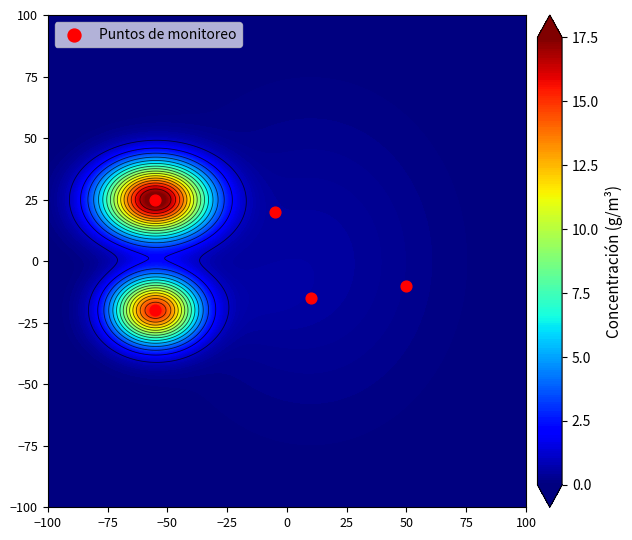

Reading left to right, list all the values displayed in this chart.

25	-20	20	-15	-10